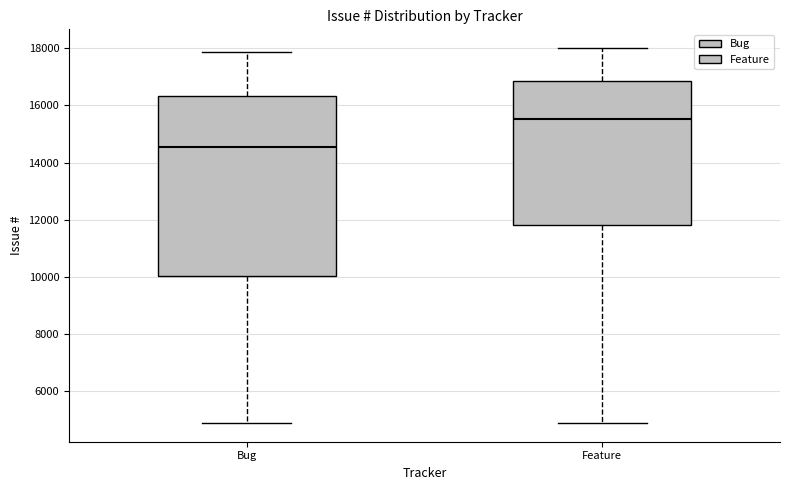

Which box is the tallest, from its lower edge to its upper edge?

Bug